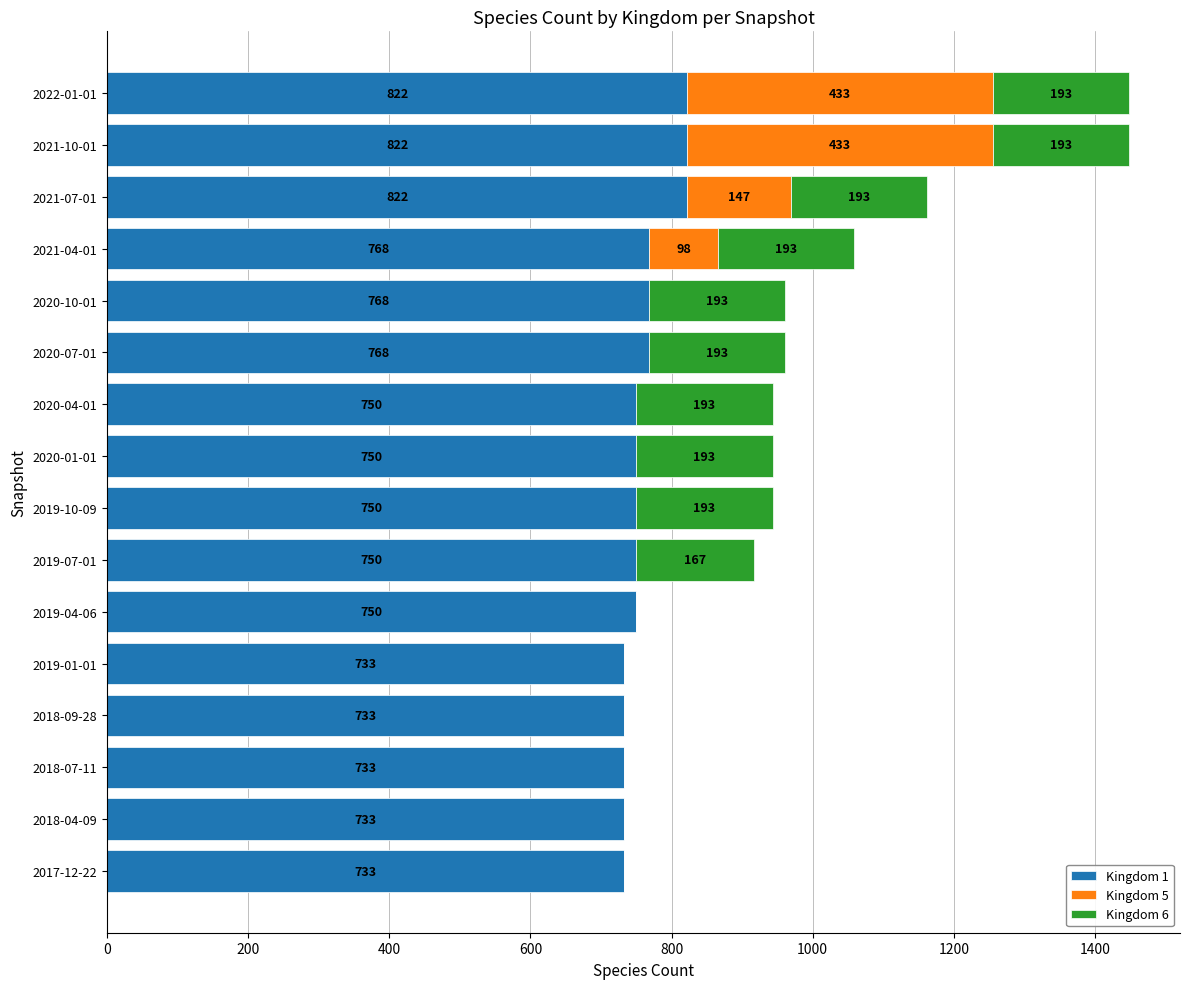

What is the highest value of the Kingdom 1 series?

822